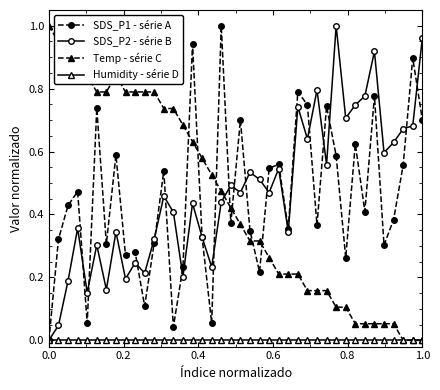

True or false: Temp - série C and SDS_P1 - série A cross at least once.

True